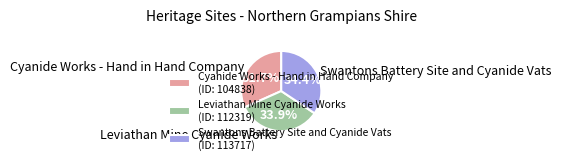

Is the sum of Cyanide Works - Hand in Hand Company and Leviathan Mine Cyanide Works greater than half?

Yes